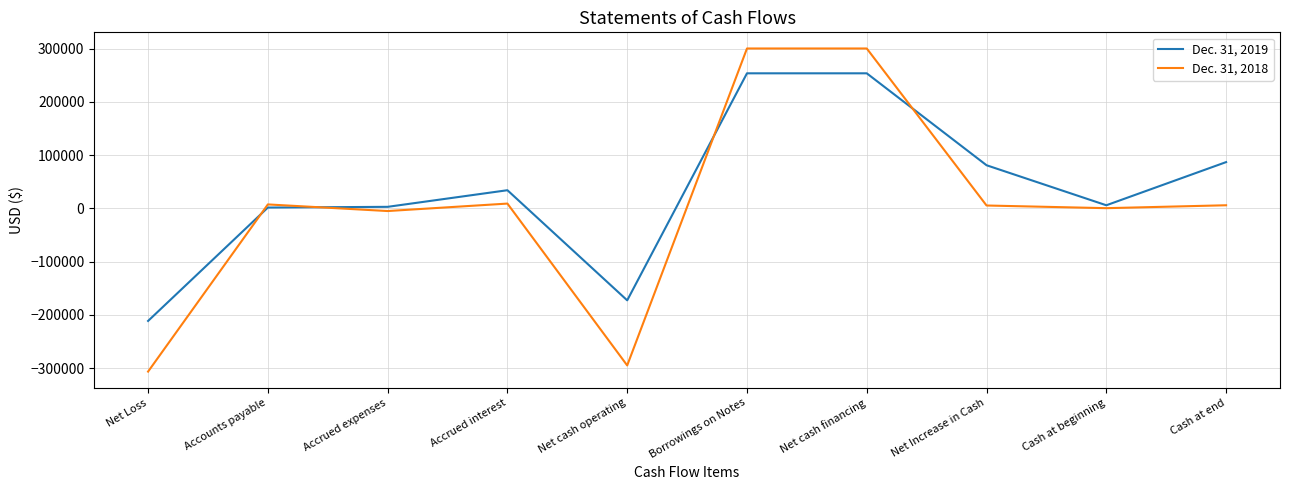

Which series has the widest spread of values?

Dec. 31, 2018